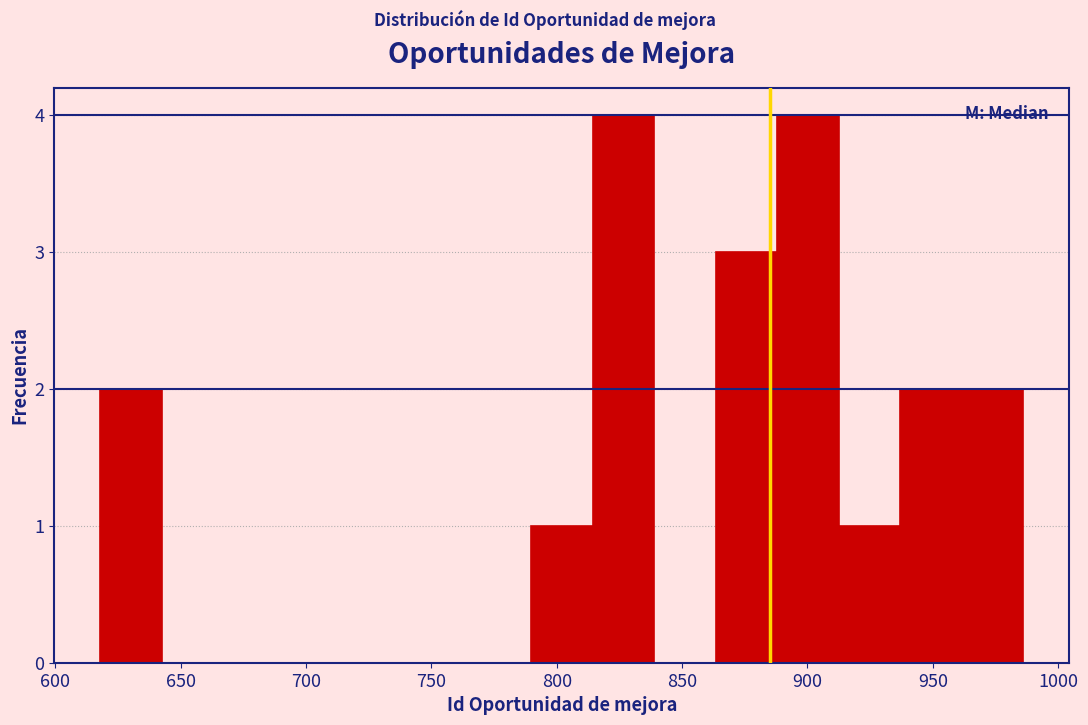

Reading left to right, transcribe this chart: for each bar, give the range it covers on the x-axis and its height. Neither the bar edges nor the heights are printed on the chart, so give them approximately, as read against the axes.

620 to 645: 2
645 to 665: 0
665 to 690: 0
690 to 715: 0
715 to 740: 0
740 to 765: 0
765 to 790: 0
790 to 815: 1
815 to 840: 4
840 to 865: 0
865 to 890: 3
890 to 910: 4
910 to 935: 1
935 to 960: 2
960 to 985: 2